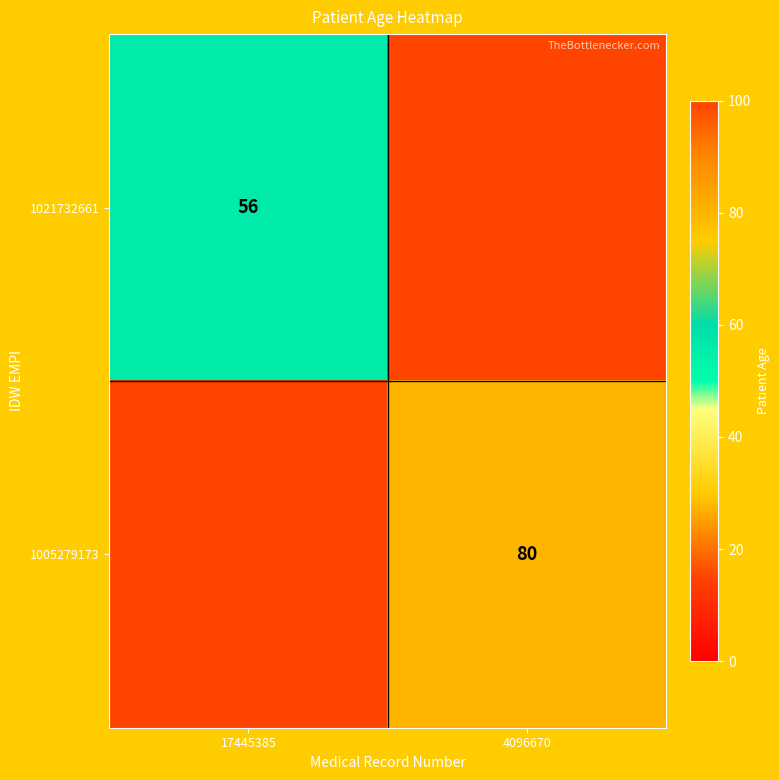

True or false: 1021732661 has a value of 56 at 17445385.

True